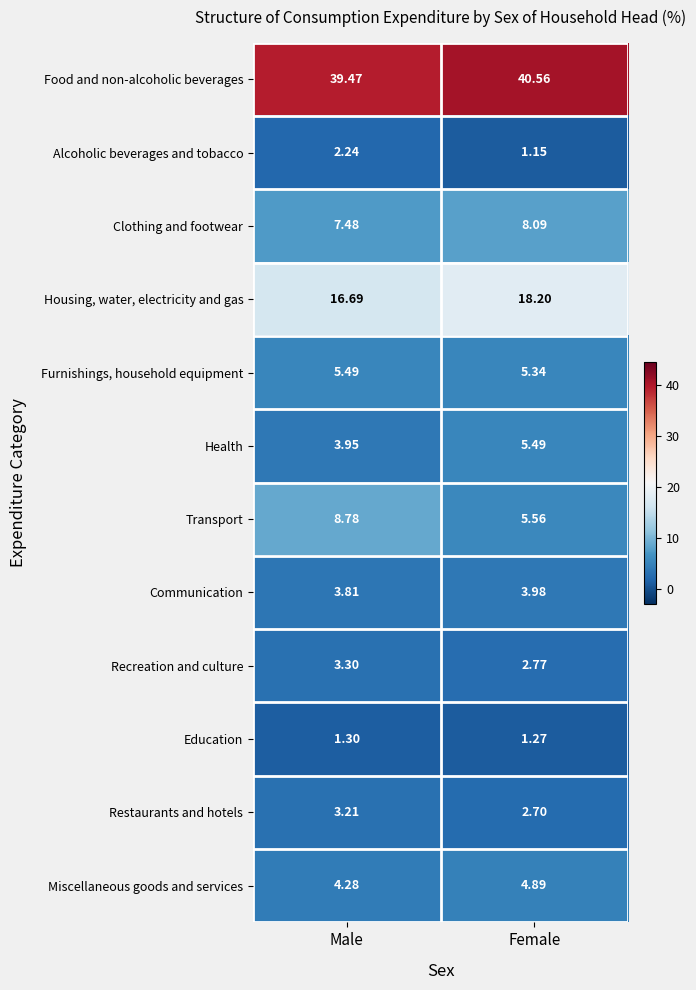

At how many categories does at least one series exceed 8?

2